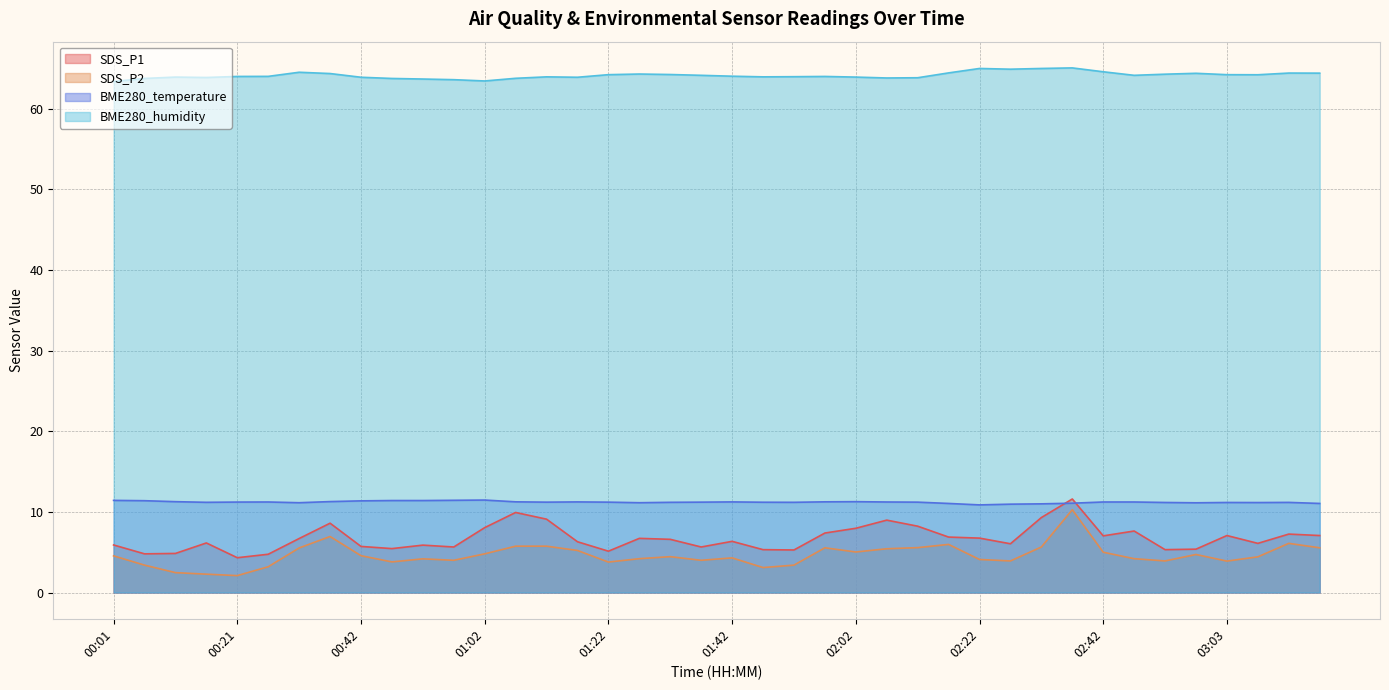

Does the chart have visible grid lines?

Yes